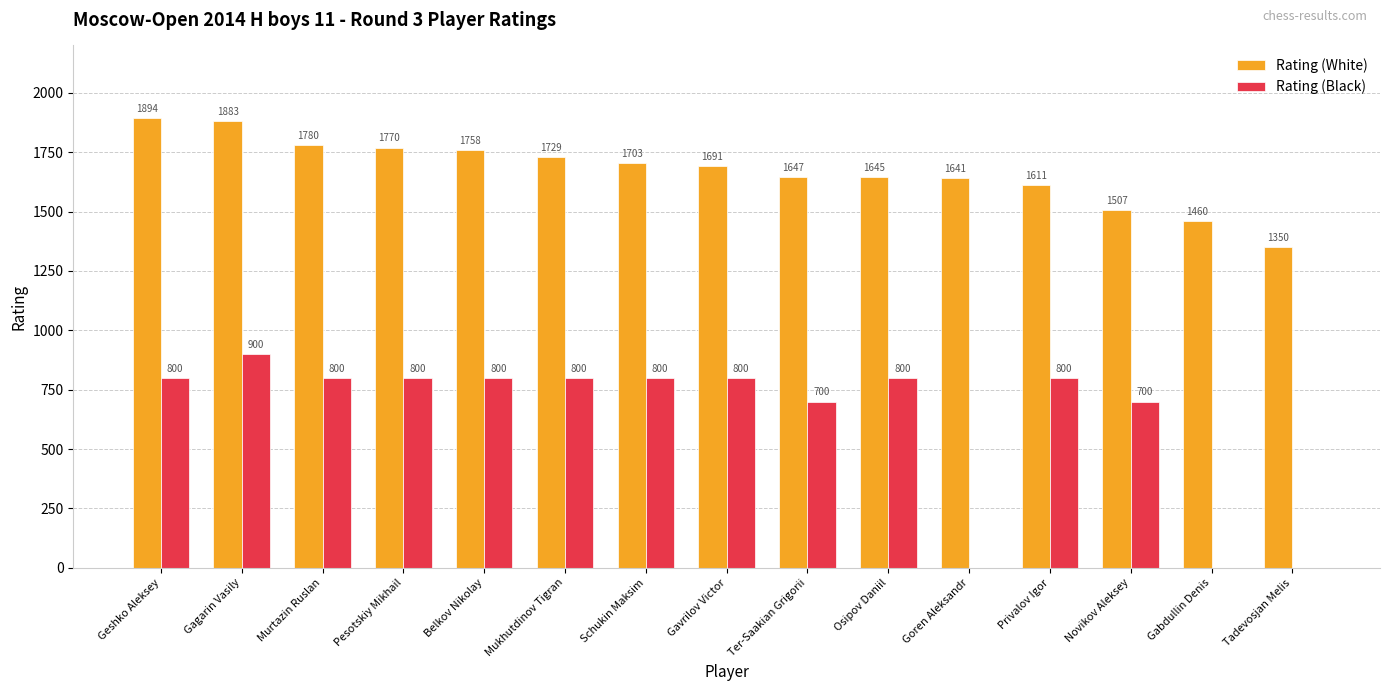

What are all the series names shown in the legend?

Rating (White), Rating (Black)